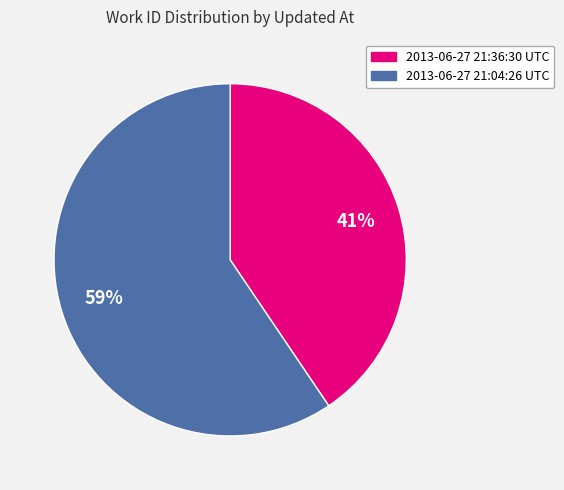

True or false: 2013-06-27 21:36:30 UTC accounts for 34% of the total.

False